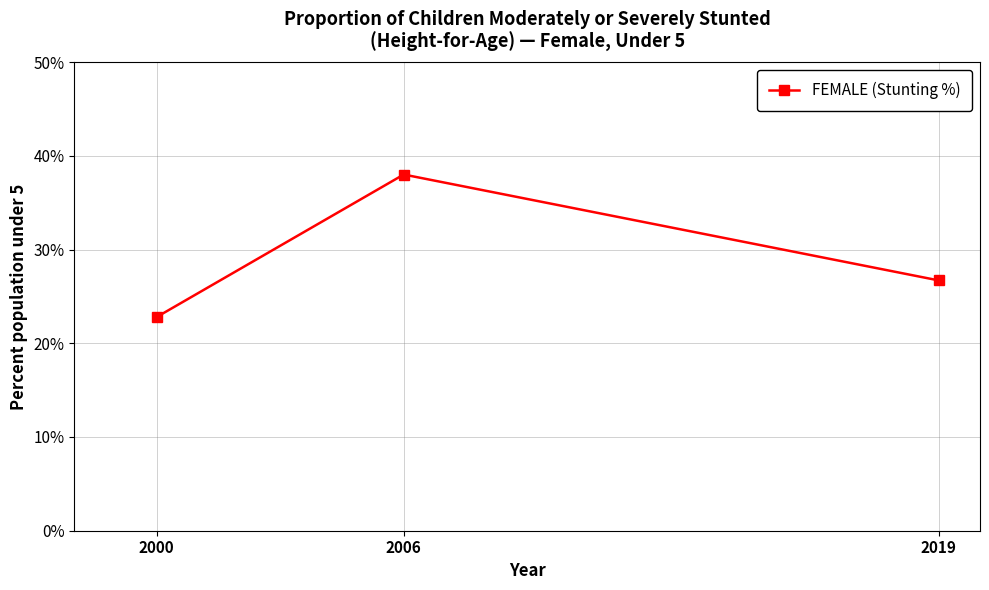

Approximately how many times larger is the value at 2019 compared to 2006?

0.7